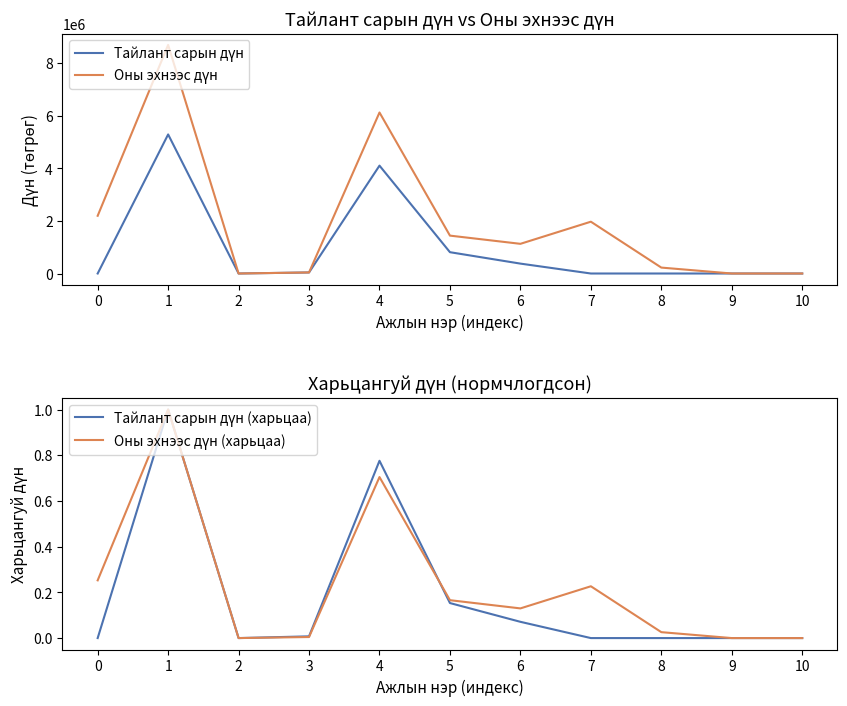

What is the approximate value of Тайлант сарын дүн (харьцаа) at 5?

0.2